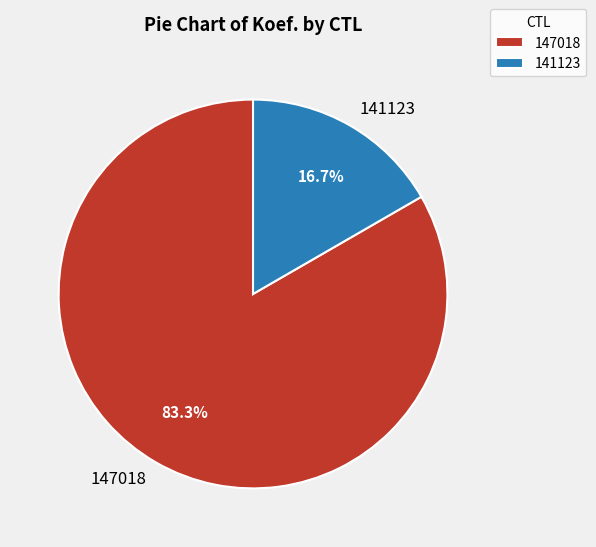

Does any single category account for the majority?

Yes